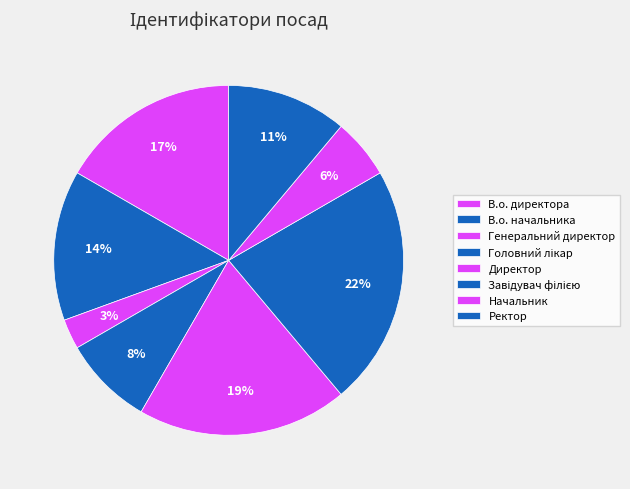

Which category has the biggest portion of the pie?

Завідувач філією